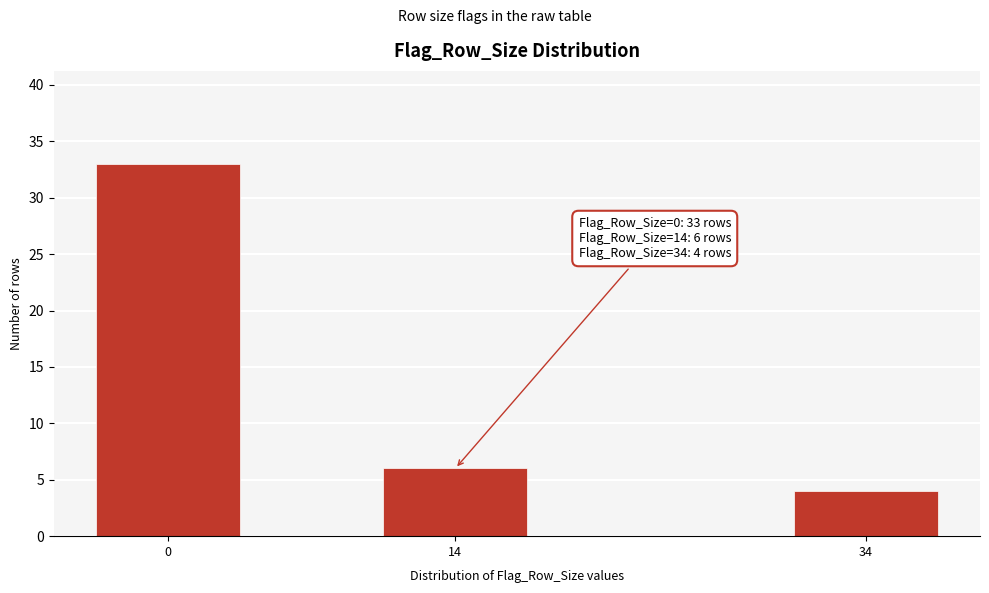

Reading left to right, list all the values displayed in this chart.

0=33	14=6	34=4